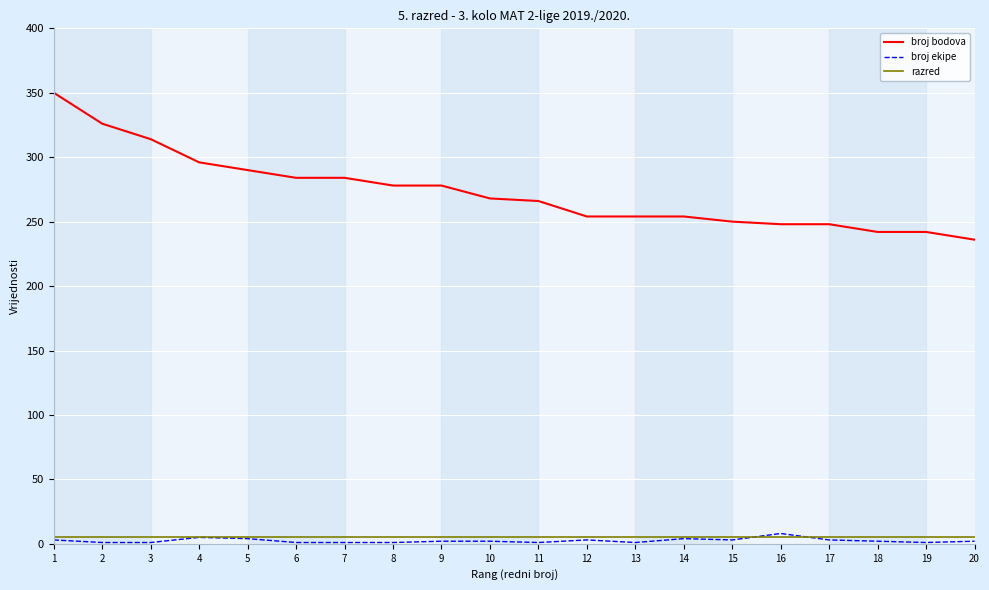

Which series has the largest total across all categories?

broj bodova